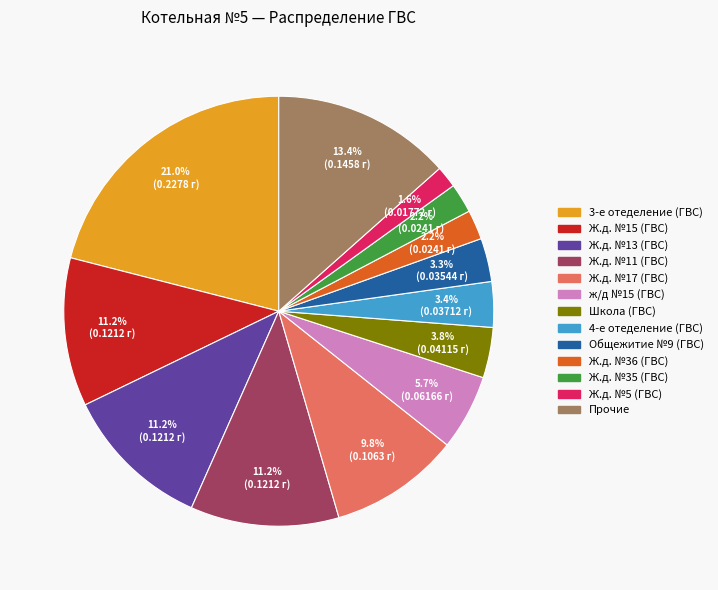

Is there any slice that represents more than half of the pie?

No